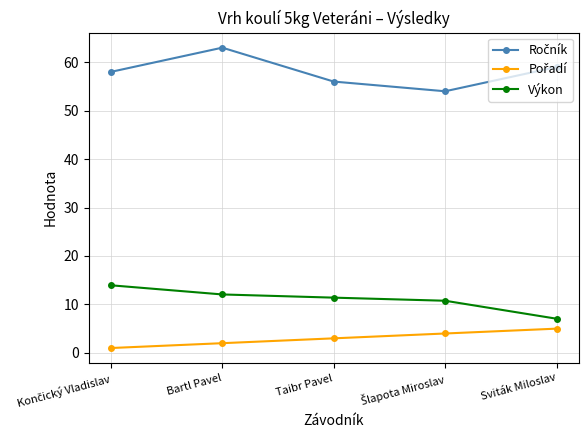

How many series are shown in this chart?

3